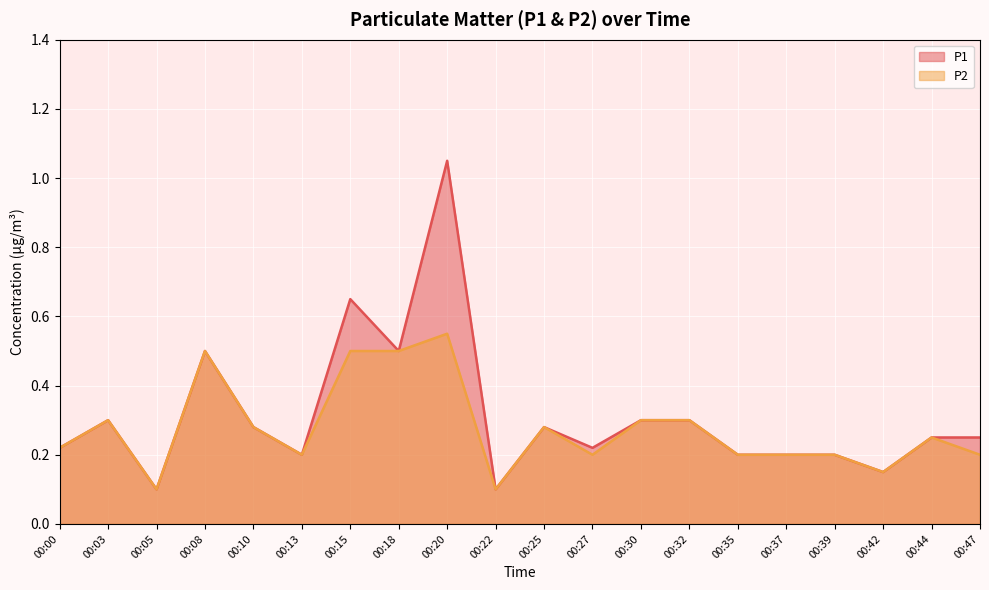

What is the sum of the P2 values at 00:18 and 00:32?

0.8